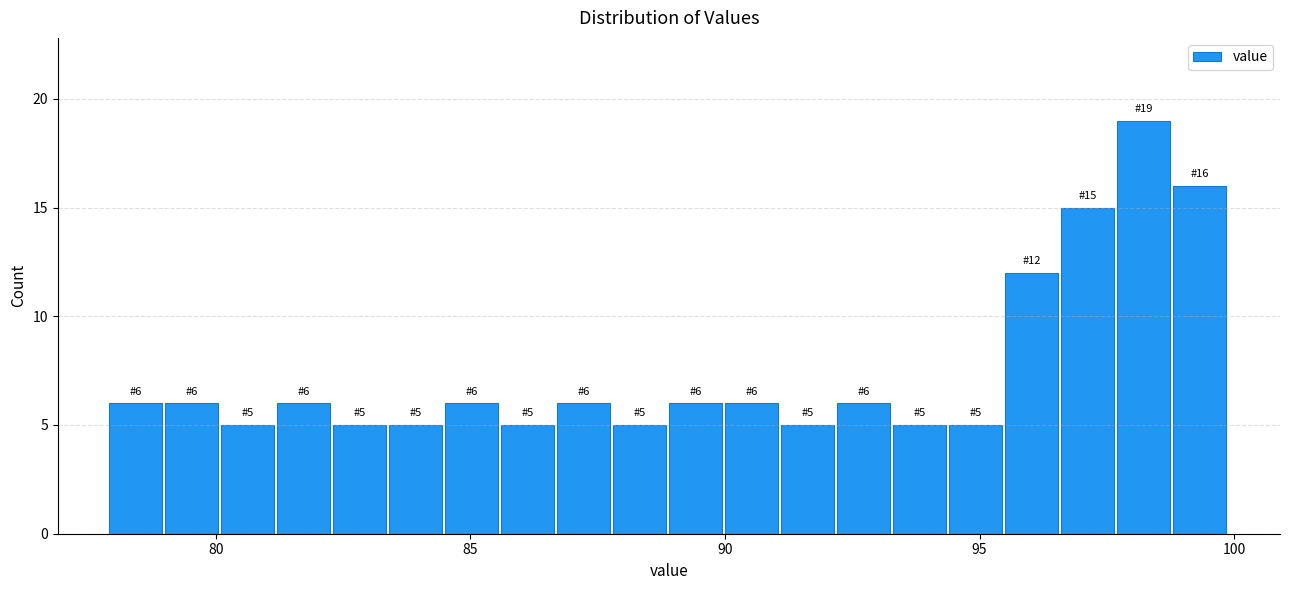

Around what value on the x-axis is the tallest bar? Give the approximate position of its centre, as read against the axis.

98.0